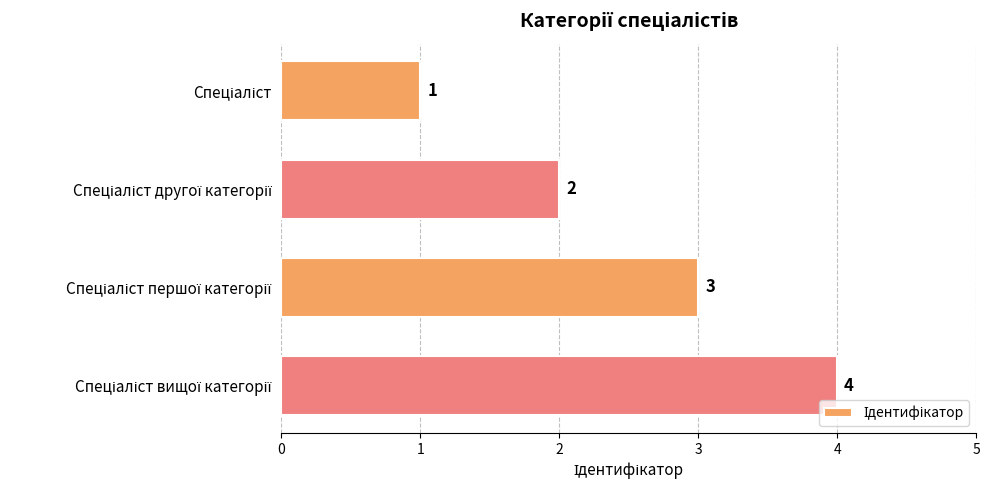

How many values are between 2 and 4?

3